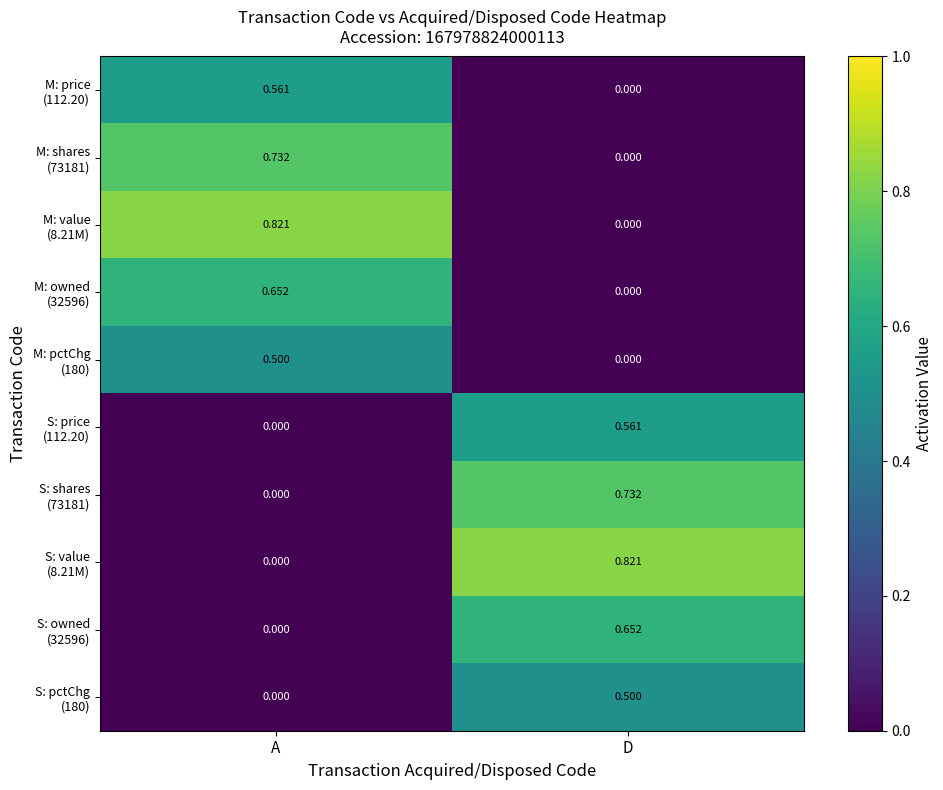

How many categories are shown in the chart?

2